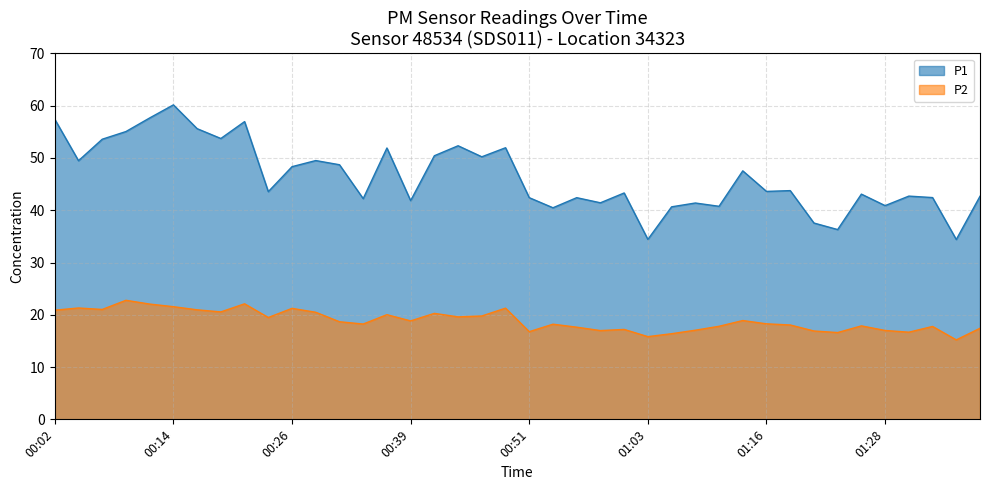

What is the difference between the P1 values at 01:06 and 00:51?

1.8